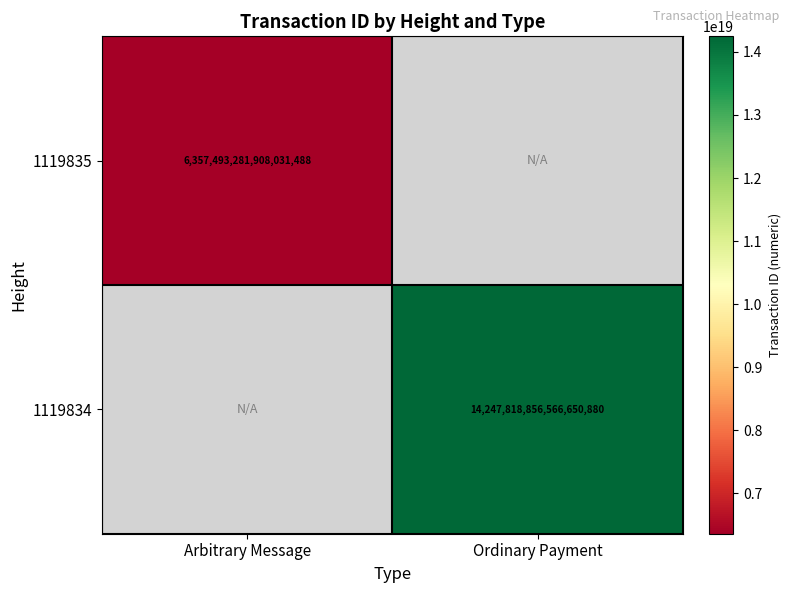

At how many categories does at least one series exceed 7305687025241288704?

1